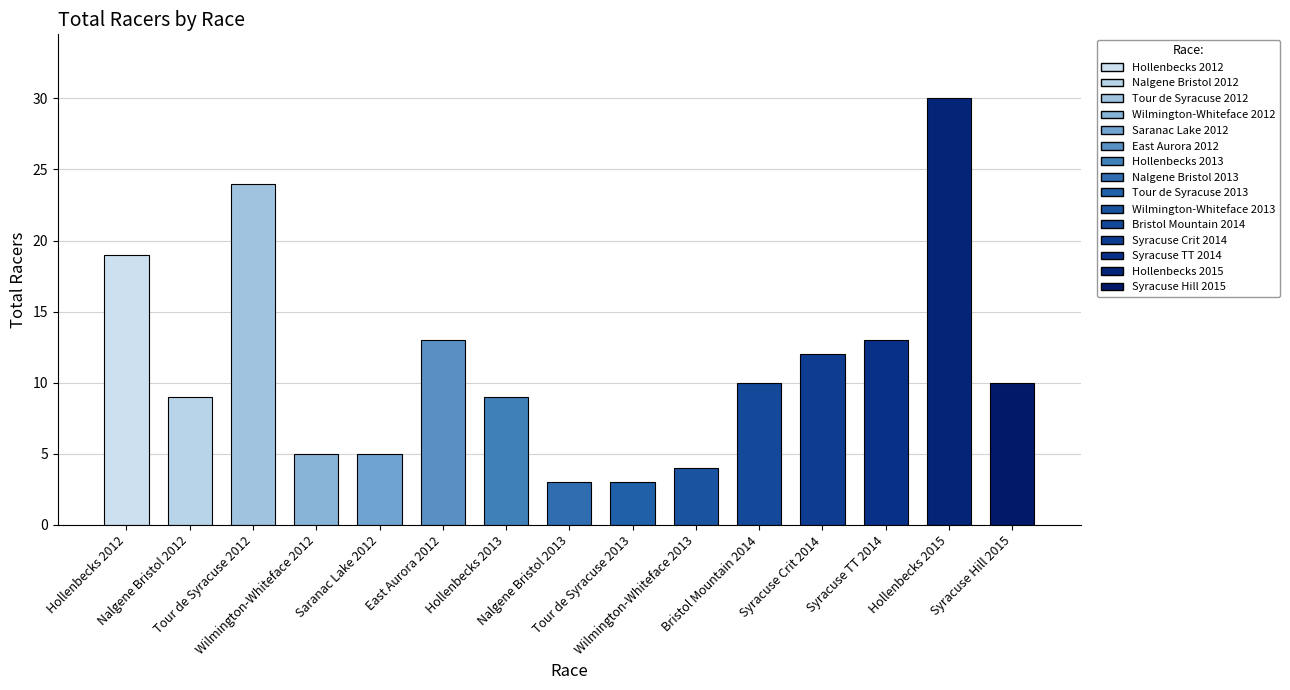

The value at Tour de Syracuse 2012 is 24. True or false?

True